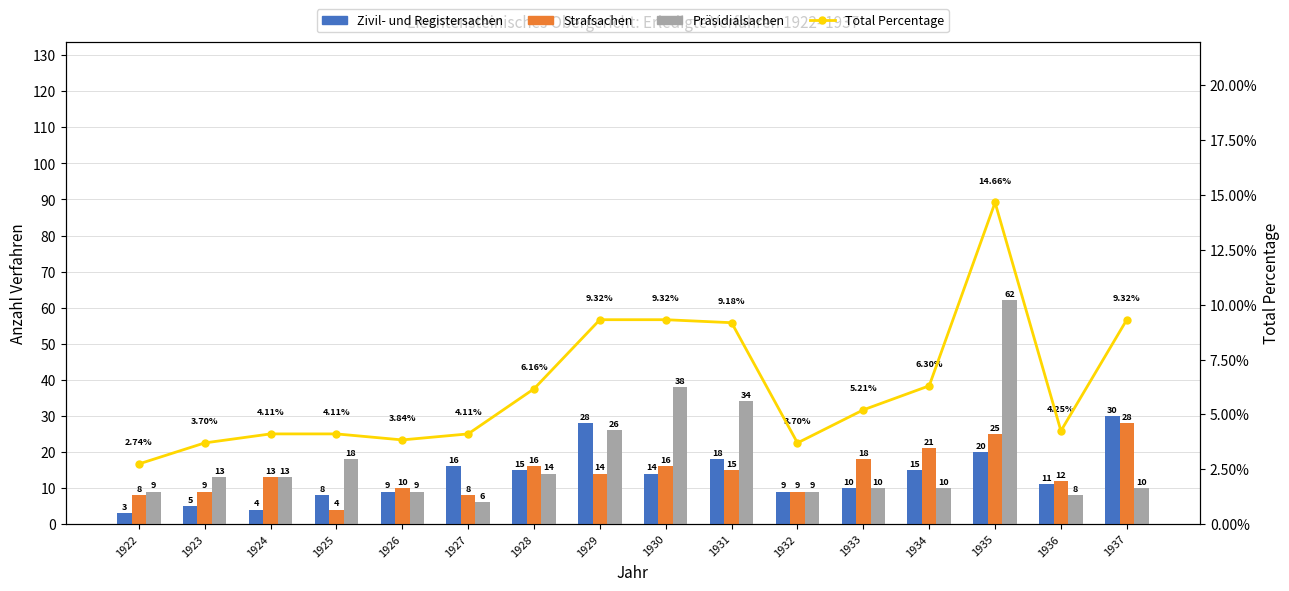

Which series has the largest total across all categories?

Präsidialsachen